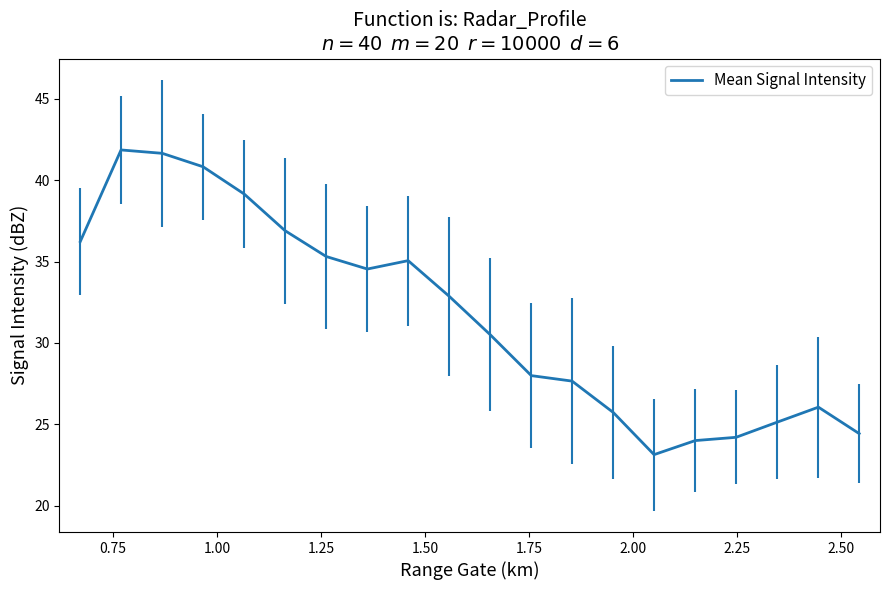

What is the difference between the maximum and minimum values?

18.7